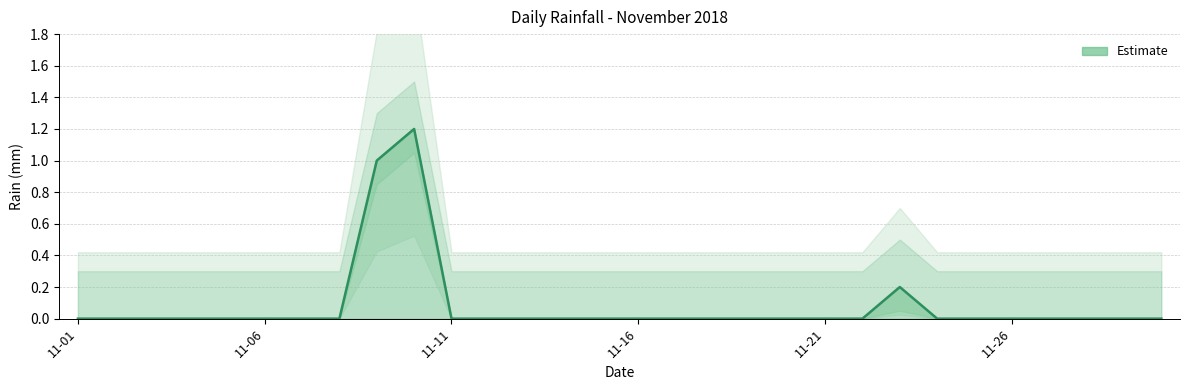

List the labels in order of value, largest first.

2018-11-10, 2018-11-09, 2018-11-23, 2018-11-01, 2018-11-02, 2018-11-03, 2018-11-04, 2018-11-05, 2018-11-06, 2018-11-07, 2018-11-08, 2018-11-11, 2018-11-12, 2018-11-13, 2018-11-14, 2018-11-15, 2018-11-16, 2018-11-17, 2018-11-18, 2018-11-19, 2018-11-20, 2018-11-21, 2018-11-22, 2018-11-24, 2018-11-25, 2018-11-26, 2018-11-27, 2018-11-28, 2018-11-29, 2018-11-30